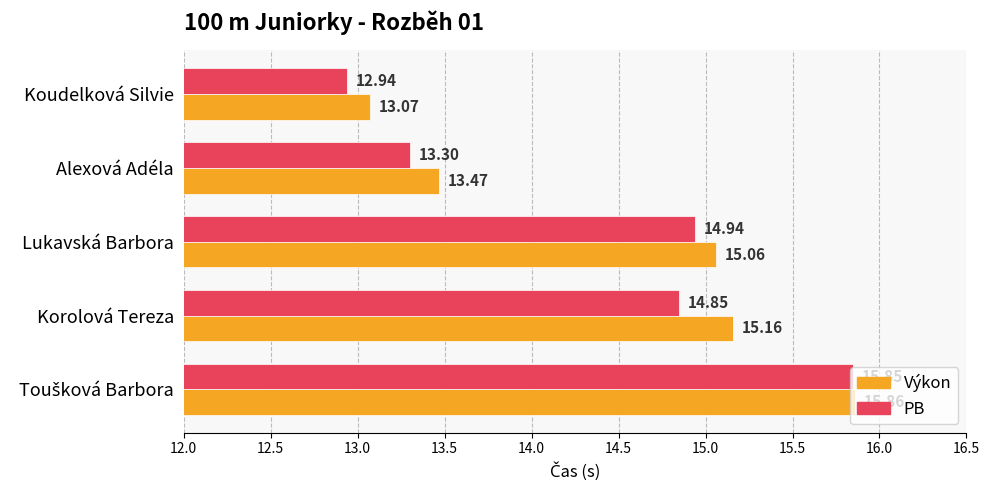

At which label is Výkon closest to 14?

Alexová Adéla